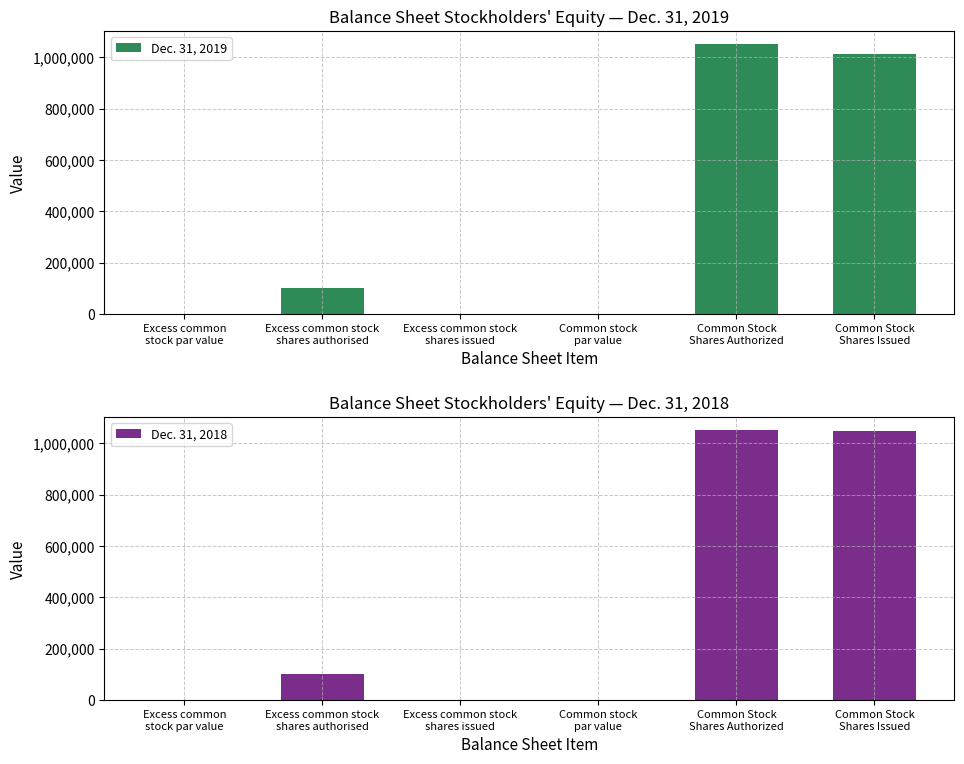

What is the label of the 5th bar from the left?

Common Stock
Shares Authorized